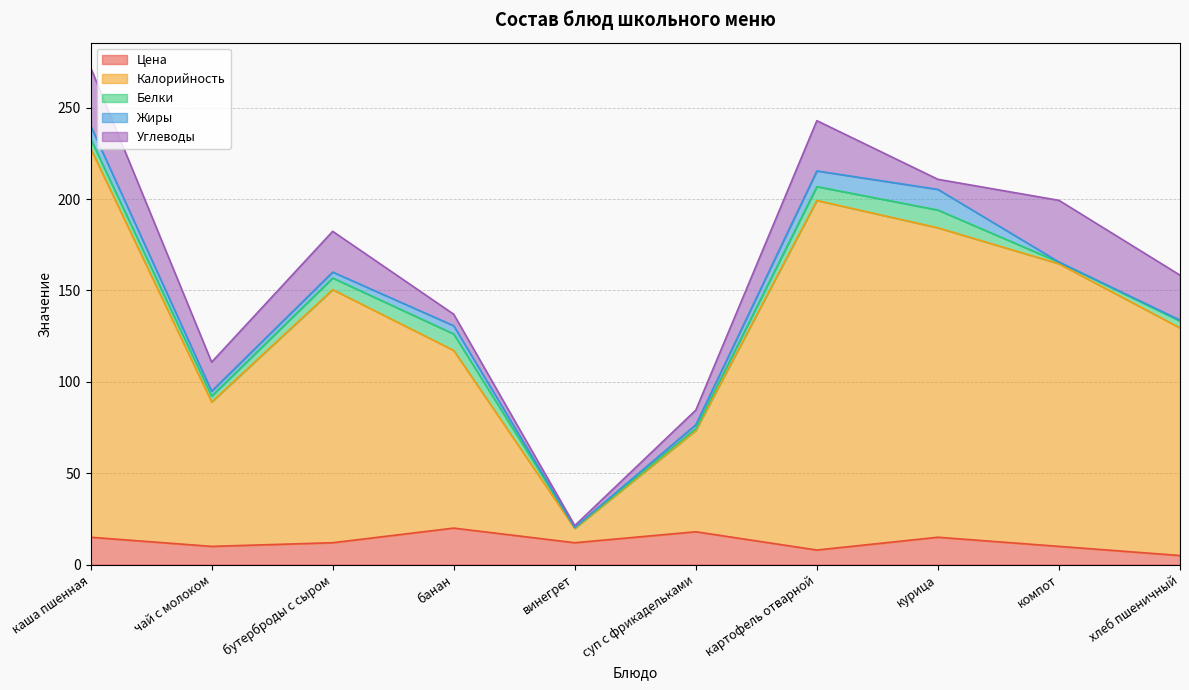

What is the difference between the maximum and minimum values in the Цена series?

15.0